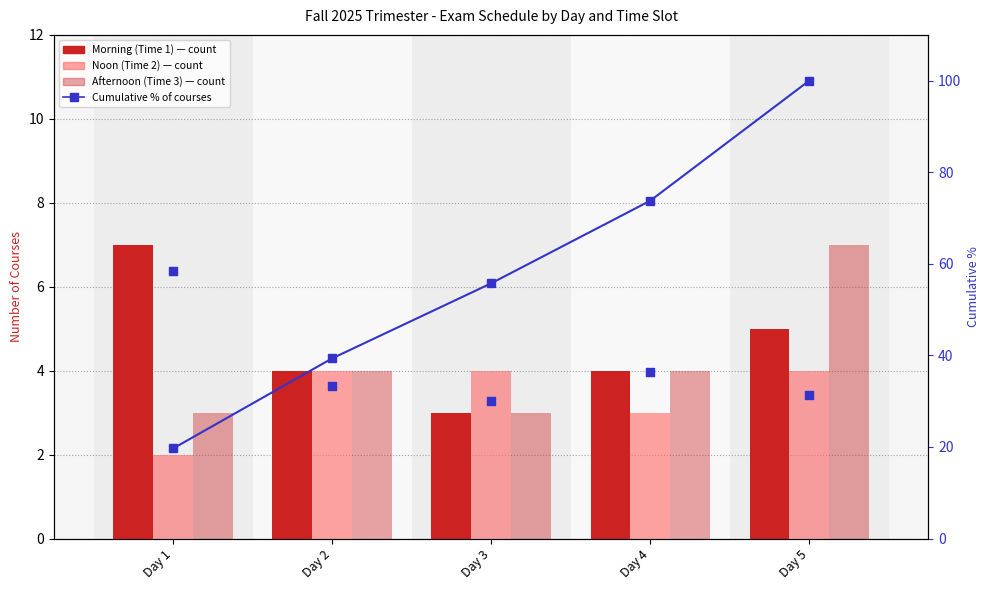

At how many categories does at least one series exceed 12?

5